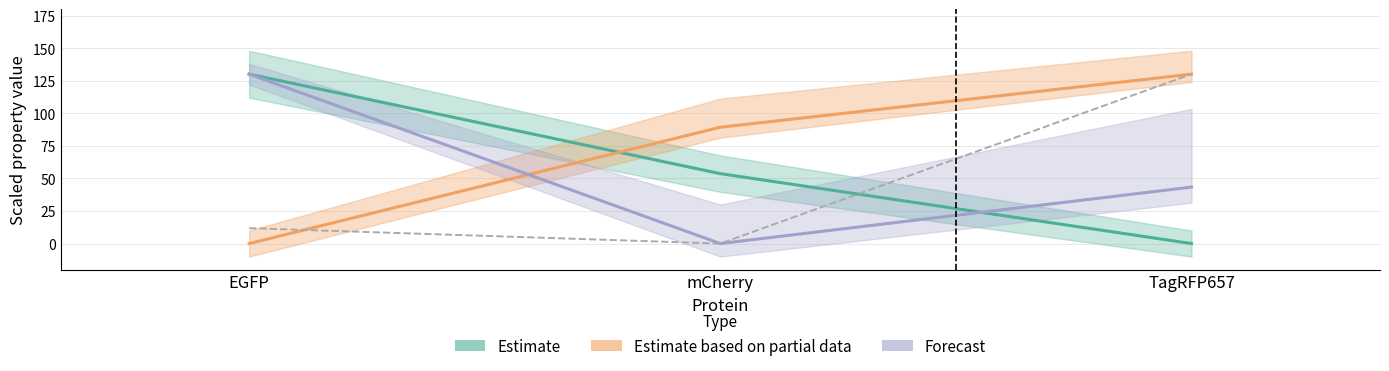

What is the sum of all Forecast (pka) values?

173.3